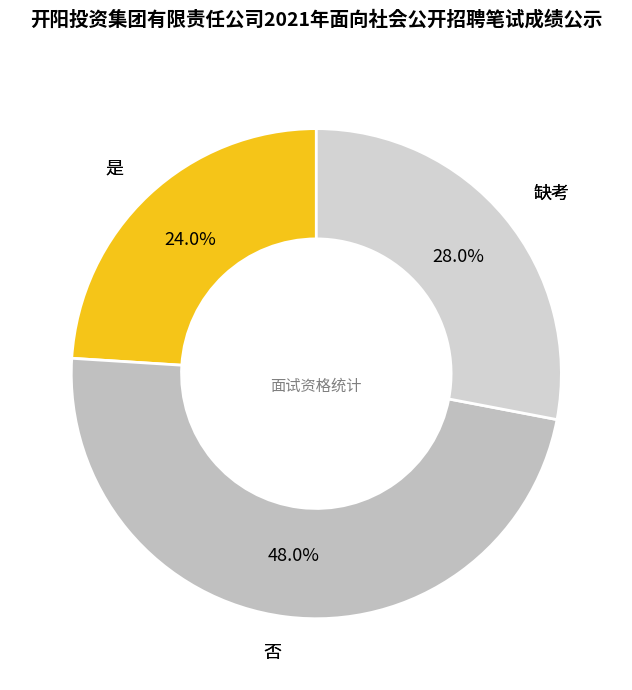

Which category has the smallest portion of the pie?

是